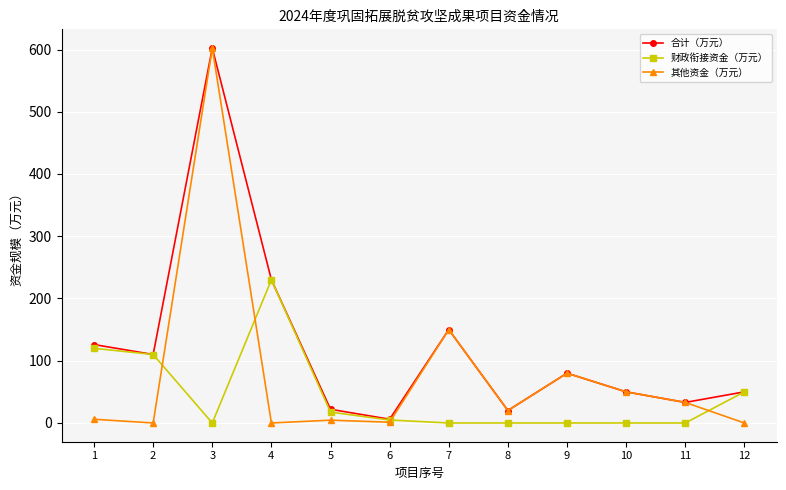

What is the sum of the 其他资金（万元） values at 9 and 8?

100.0